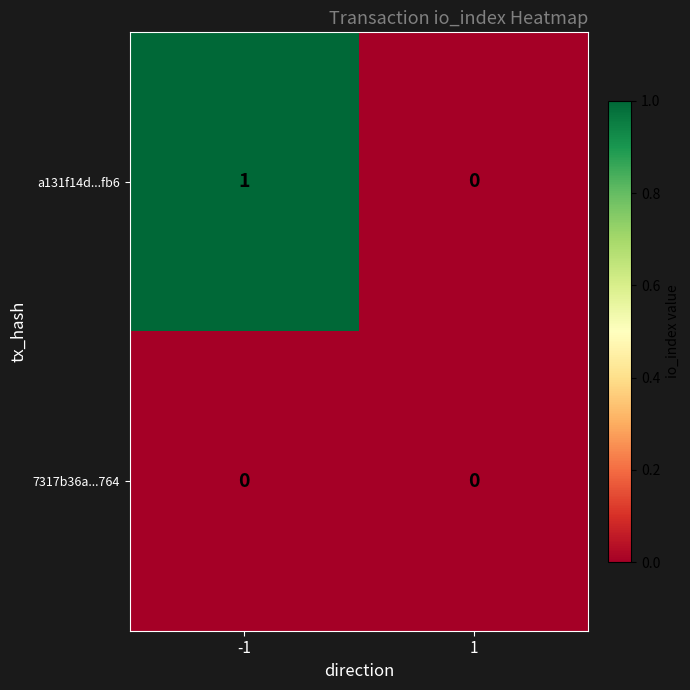

Is the value of 7317b36a...764 at 1 greater than the value of a131f14d...fb6 at -1?

No